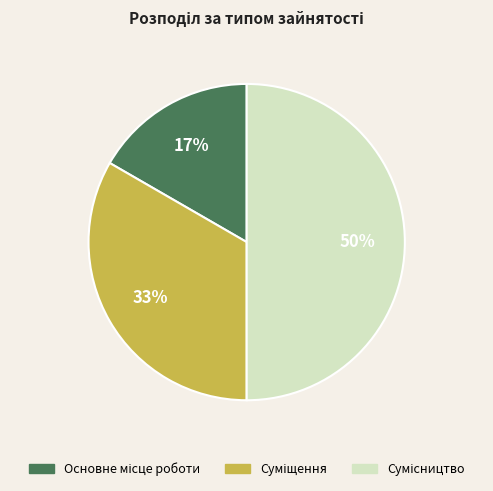

To the nearest percent, what is the average slice percentage?

33%